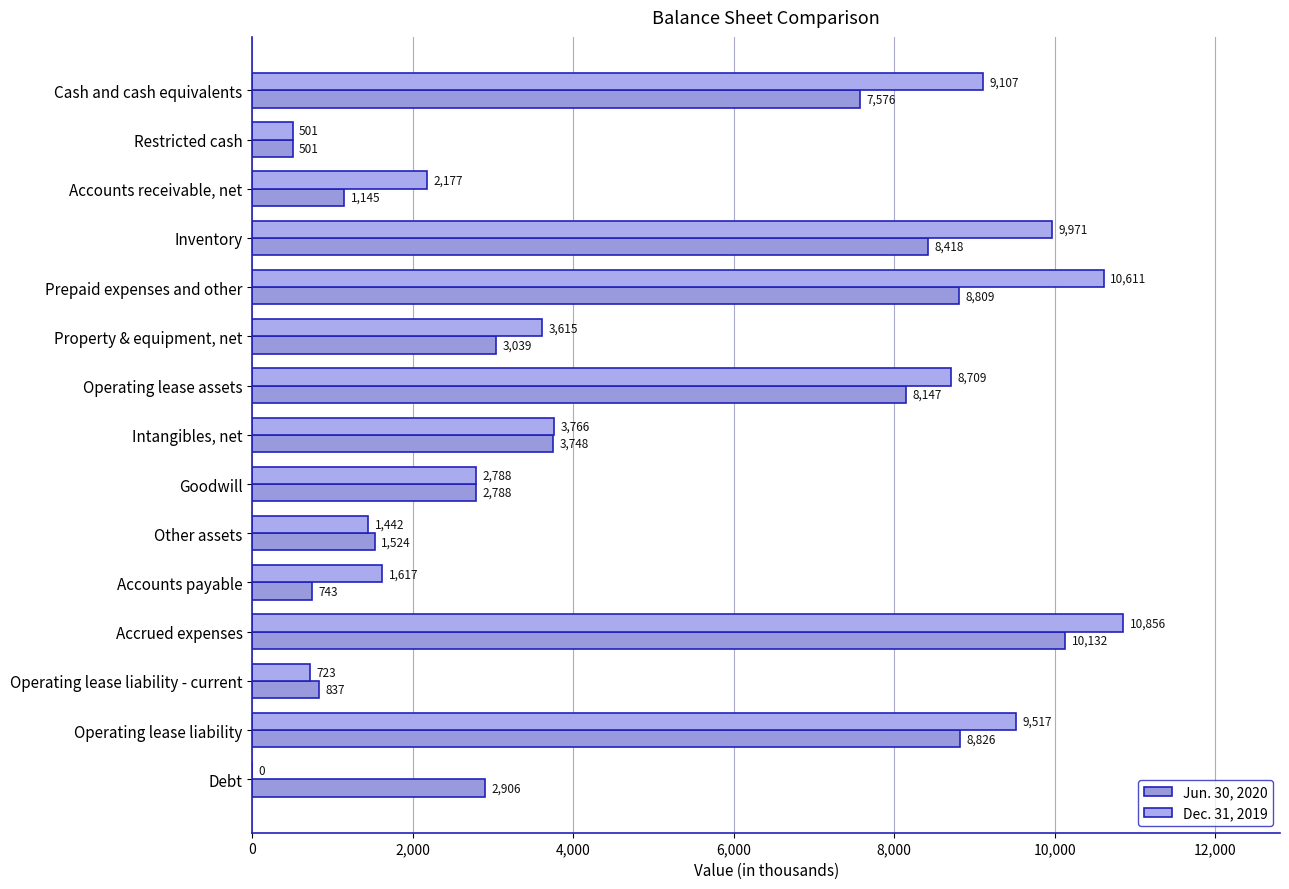

What position from the right is Operating lease liability?

2